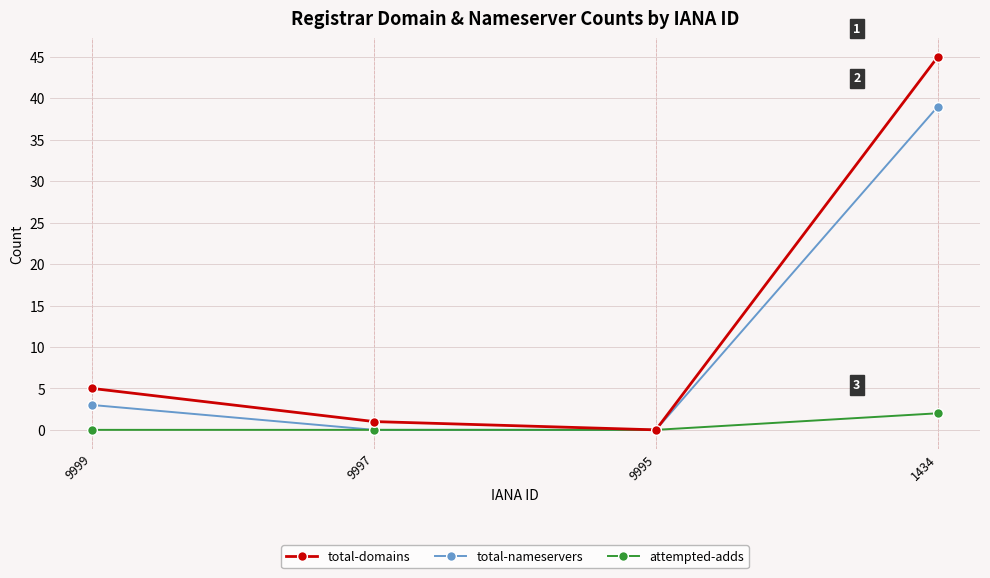

Is it true that total-nameservers equals 0 at 9997?

True